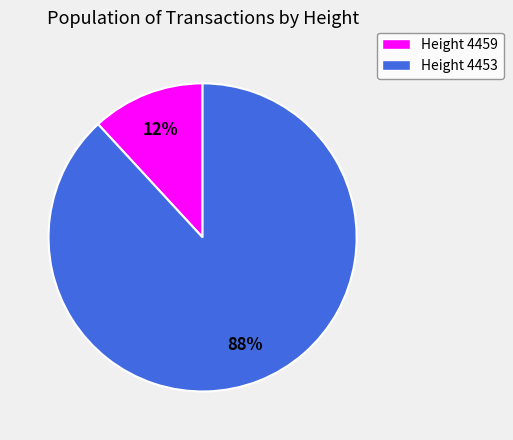

Does any single category account for the majority?

Yes